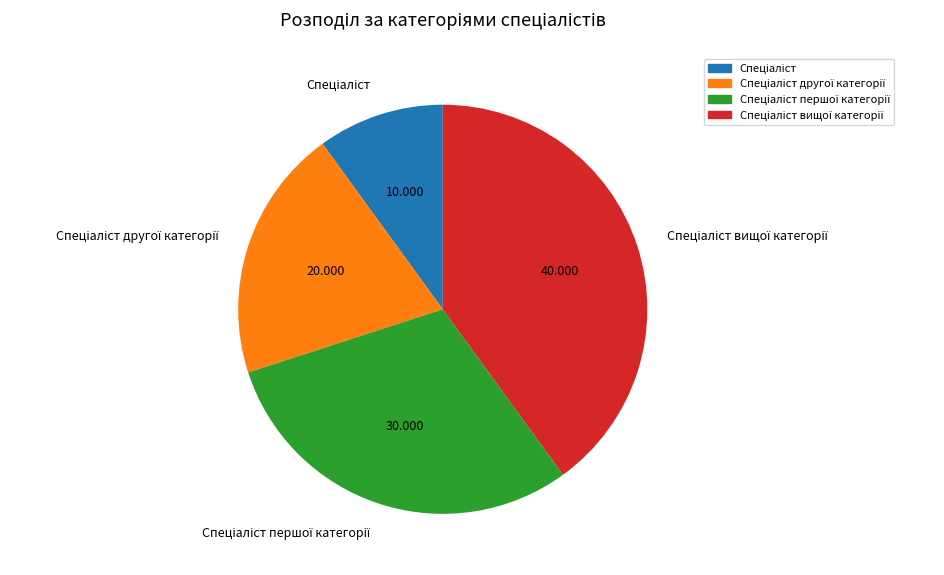

Is there any slice that represents more than half of the pie?

No